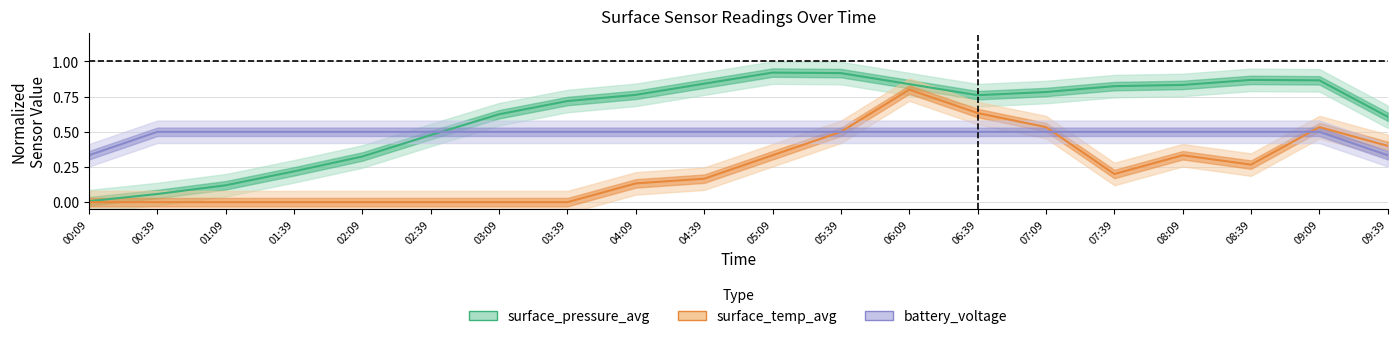

At which category does surface_pressure_avg reach its first local valley?

06:39